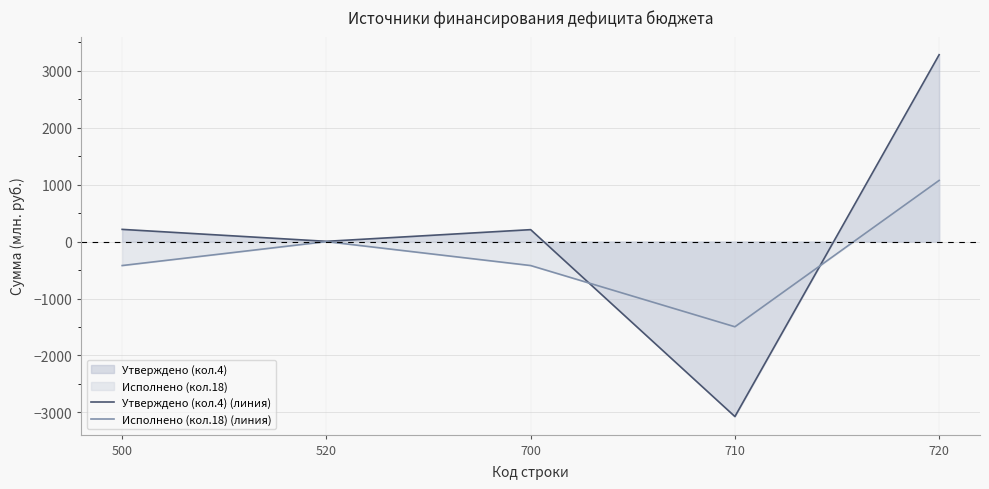

Where does the Исполнено (кол.18) (линия) series first go above -420?

520